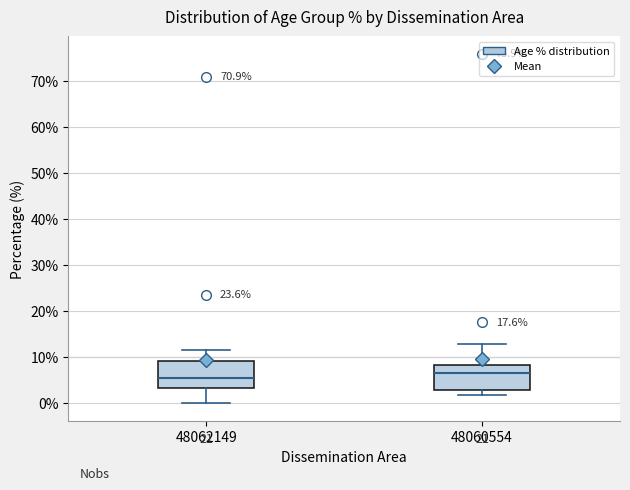

Which box has the highest median line?

48060554